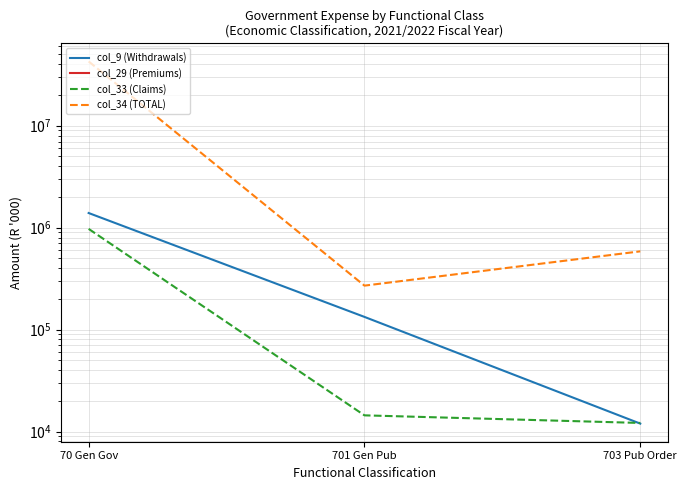

What is the maximum value shown in the chart?

42742156.0